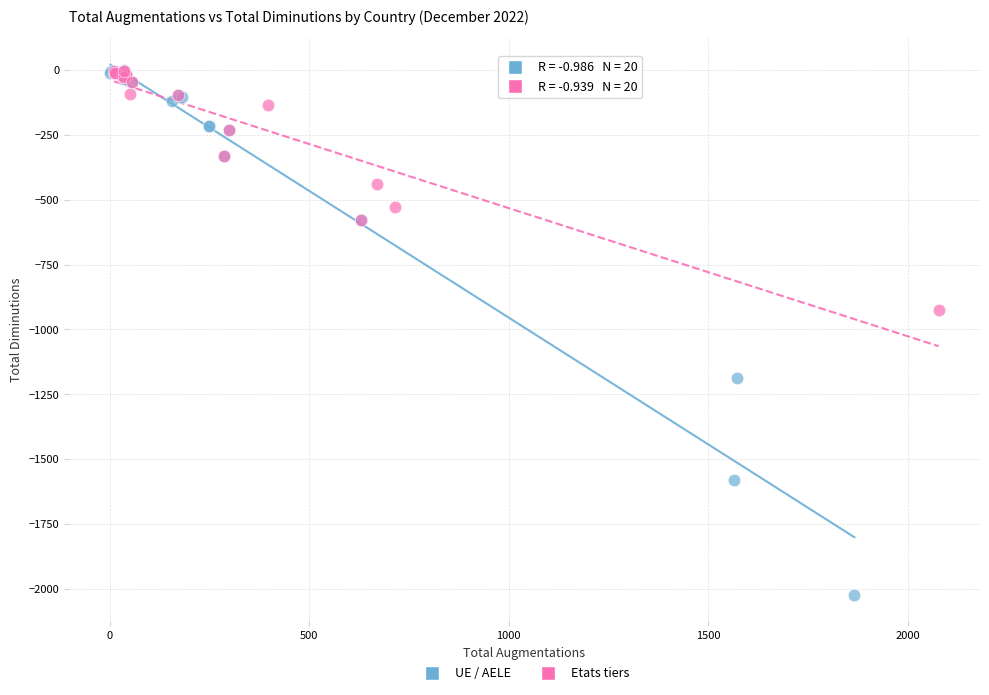

Which series has the largest Y range (max minus min)?

UE / AELE